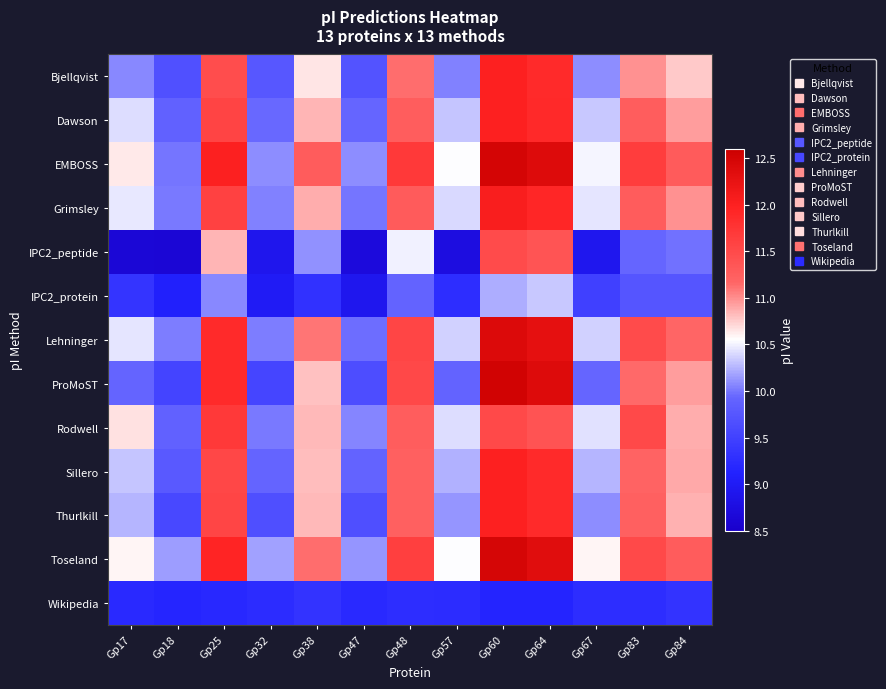

Between Gp48 and Gp25, which is larger?

Gp25